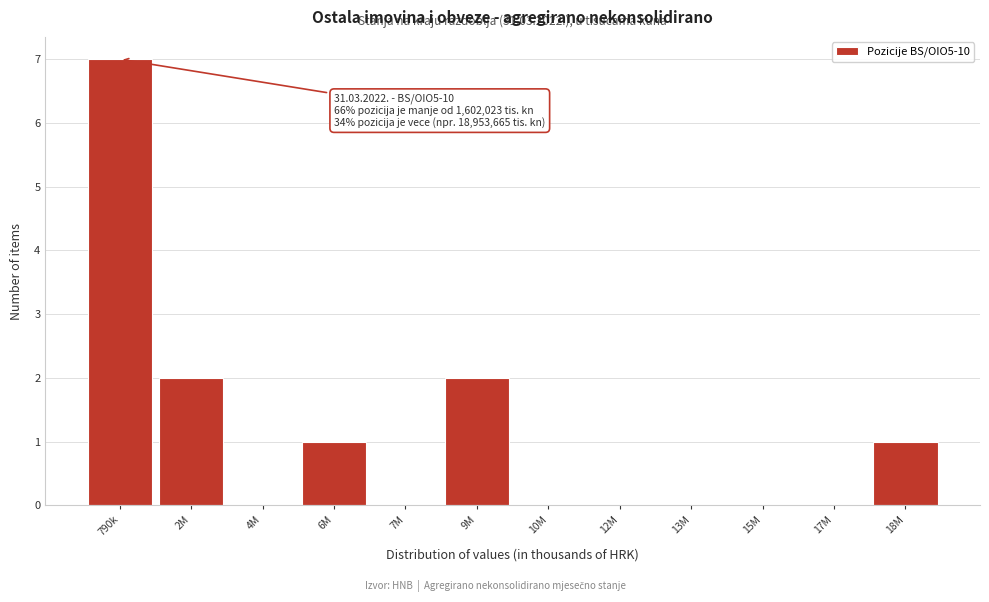

Reading left to right, what are all the values shown in this chart?

790k=7	2M=2	4M=0	6M=1	7M=0	9M=2	10M=0	12M=0	13M=0	15M=0	17M=0	18M=1